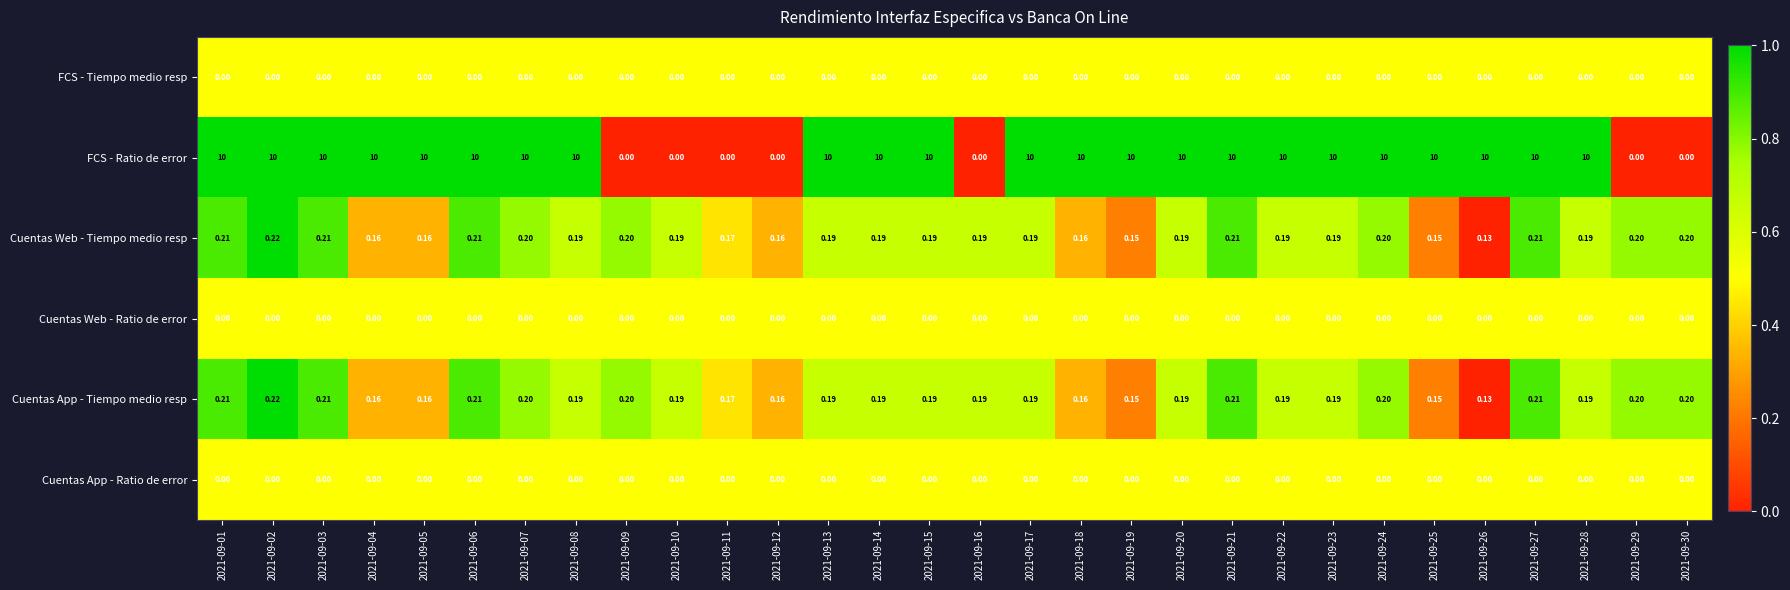

Which series has the widest spread of values?

FCS - Ratio de error